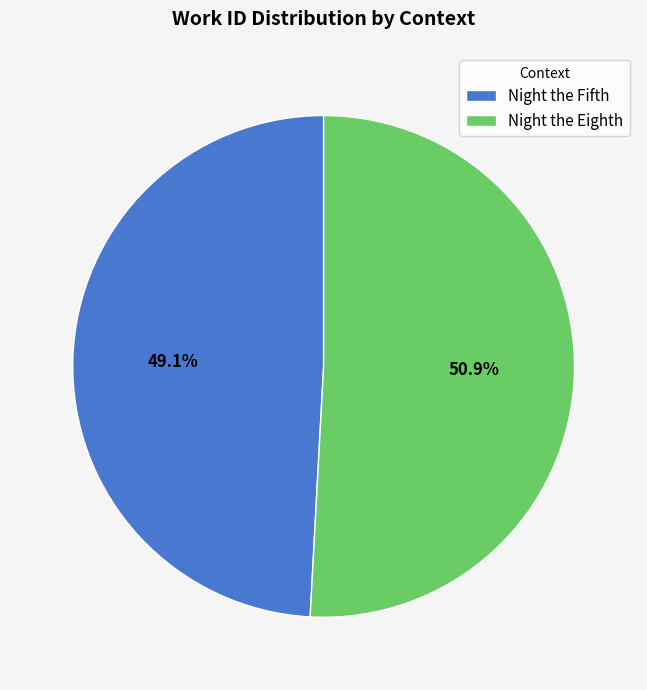

Between Night the Eighth and Night the Fifth, which is larger?

Night the Eighth